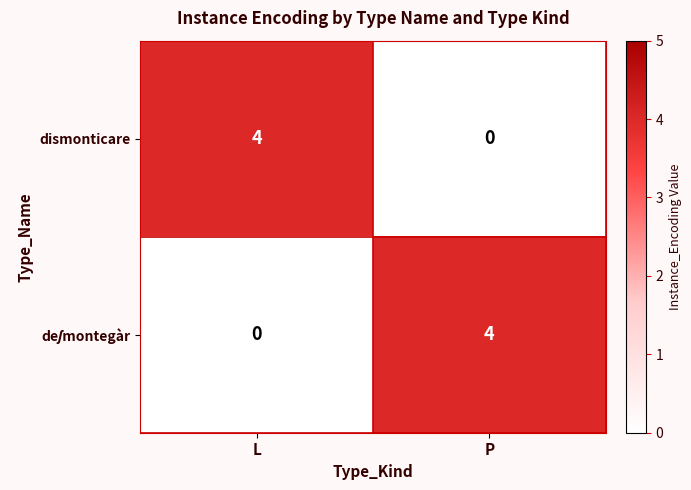

Rank the categories by dismonticare value from highest to lowest.

L, P